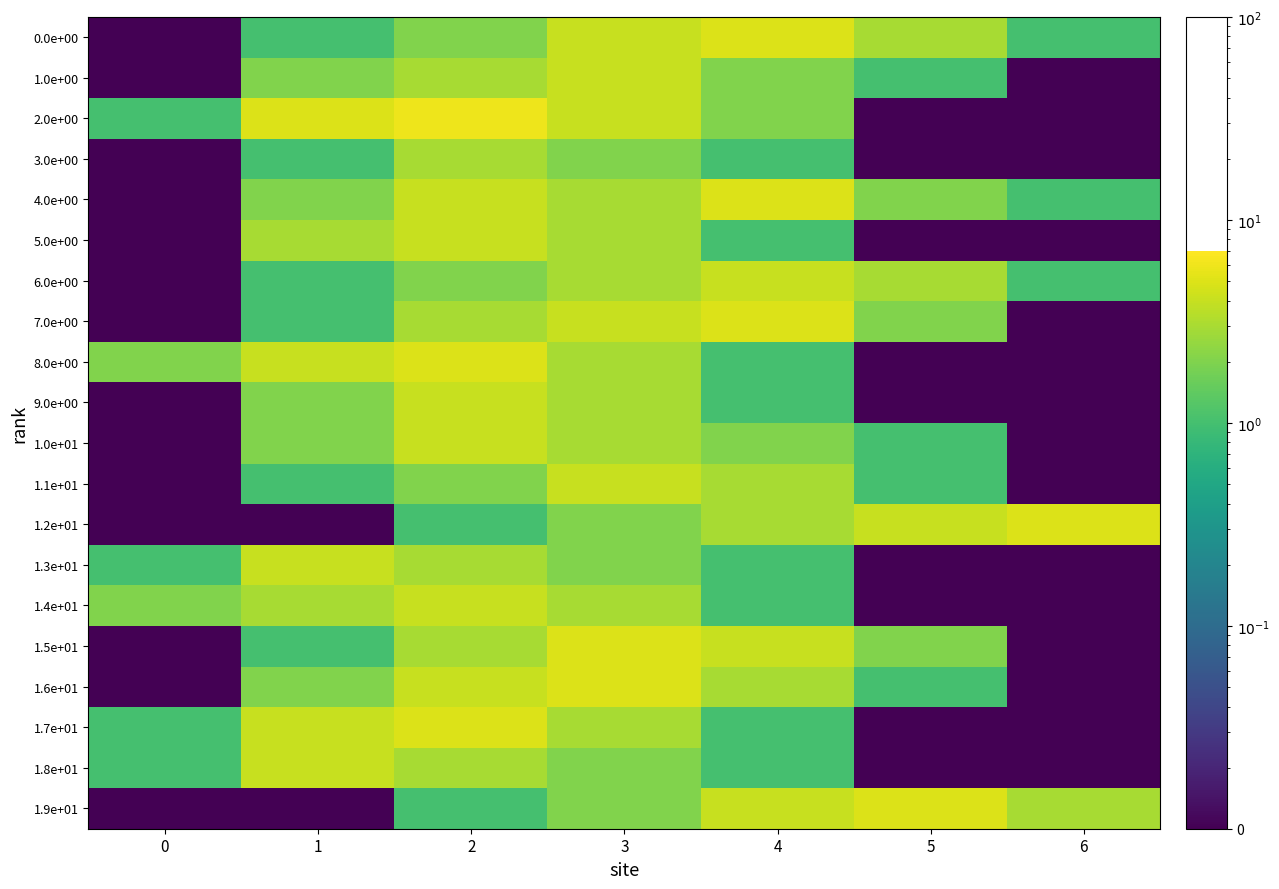

What is the total value across all series at 3?

64.2